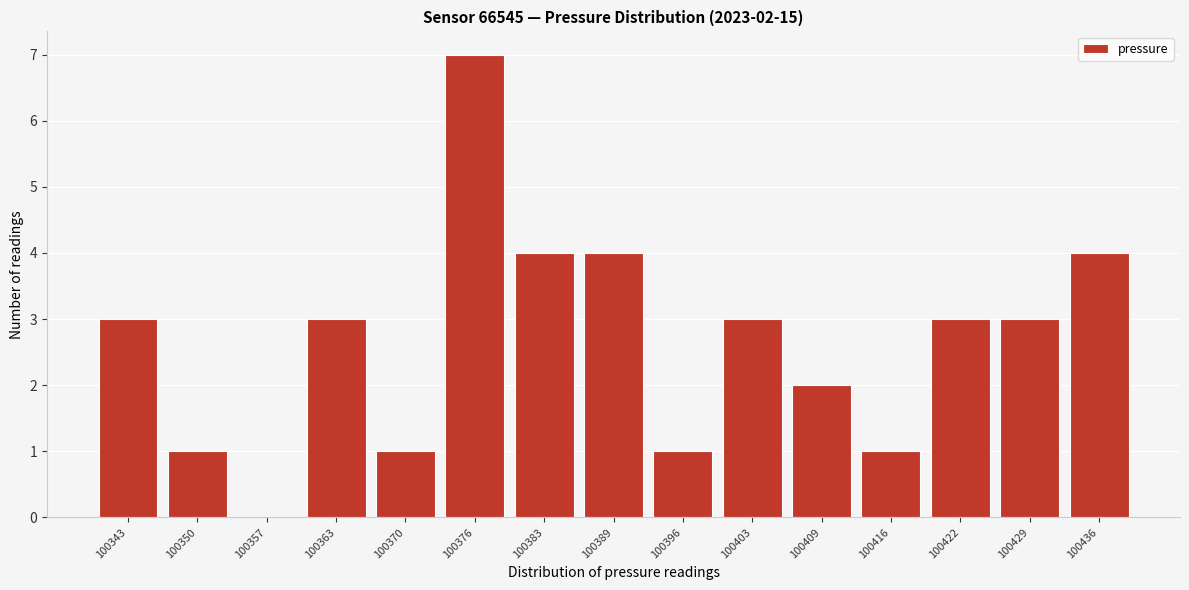

Reading left to right, list all the values displayed in this chart.

100343=3	100350=1	100357=0	100363=3	100370=1	100376=7	100383=4	100389=4	100396=1	100403=3	100409=2	100416=1	100422=3	100429=3	100436=4